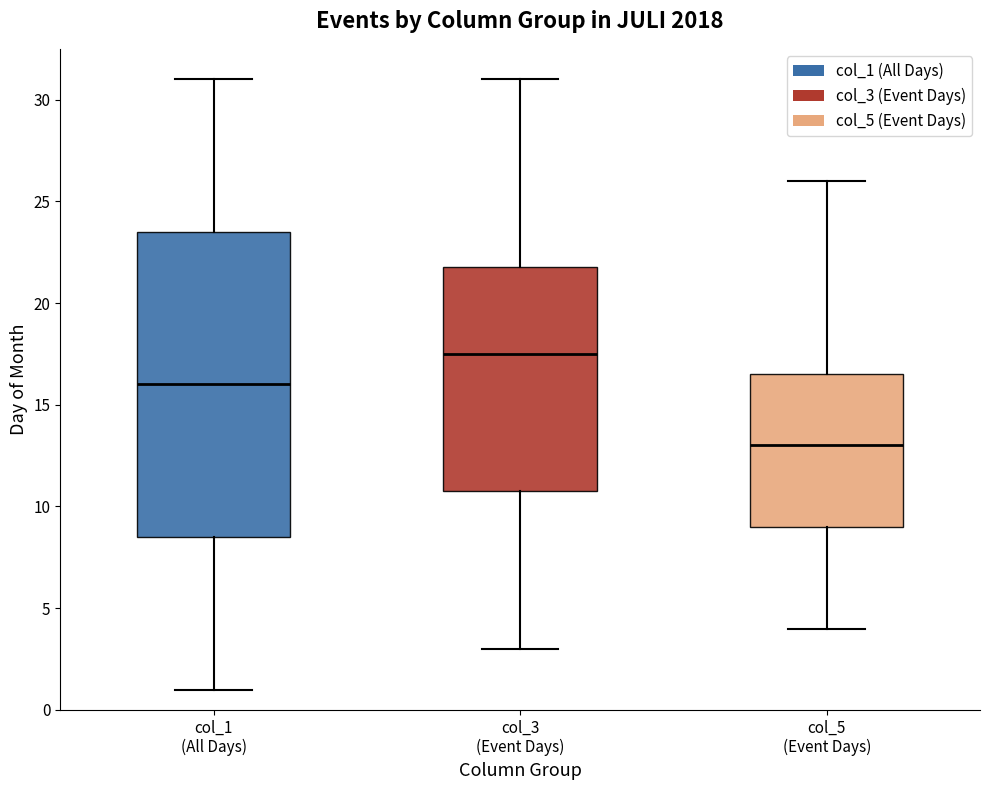

Reading left to right, read every box against the y-axis: the position of its median line, the range the box covers, and the ends of its whiskers. The values are not printed on the chart, so give them approximately, as read against the axis.

col_1 (All Days): median 16.0, box 8.5 to 23.5, whiskers 1.0 to 31.0
col_3 (Event Days): median 17.5, box 11.0 to 22.0, whiskers 3.0 to 31.0
col_5 (Event Days): median 13.0, box 9.0 to 16.5, whiskers 4.0 to 26.0